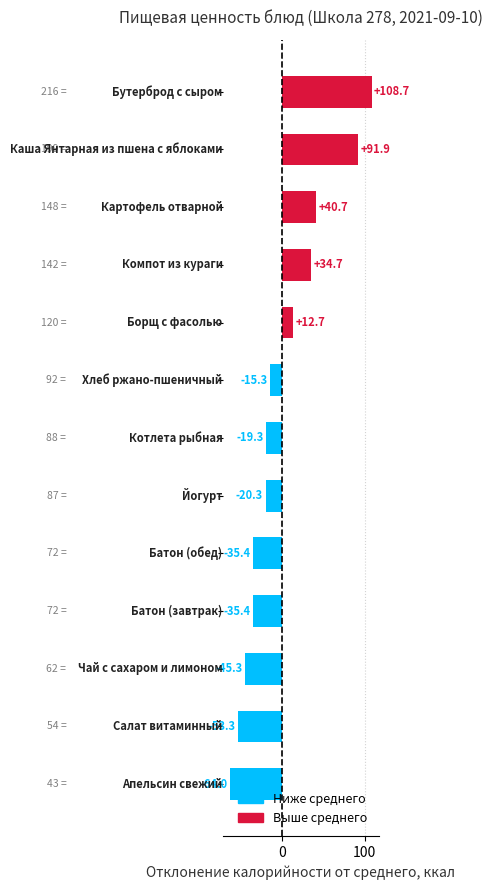

What is the maximum value shown in the chart?

108.7